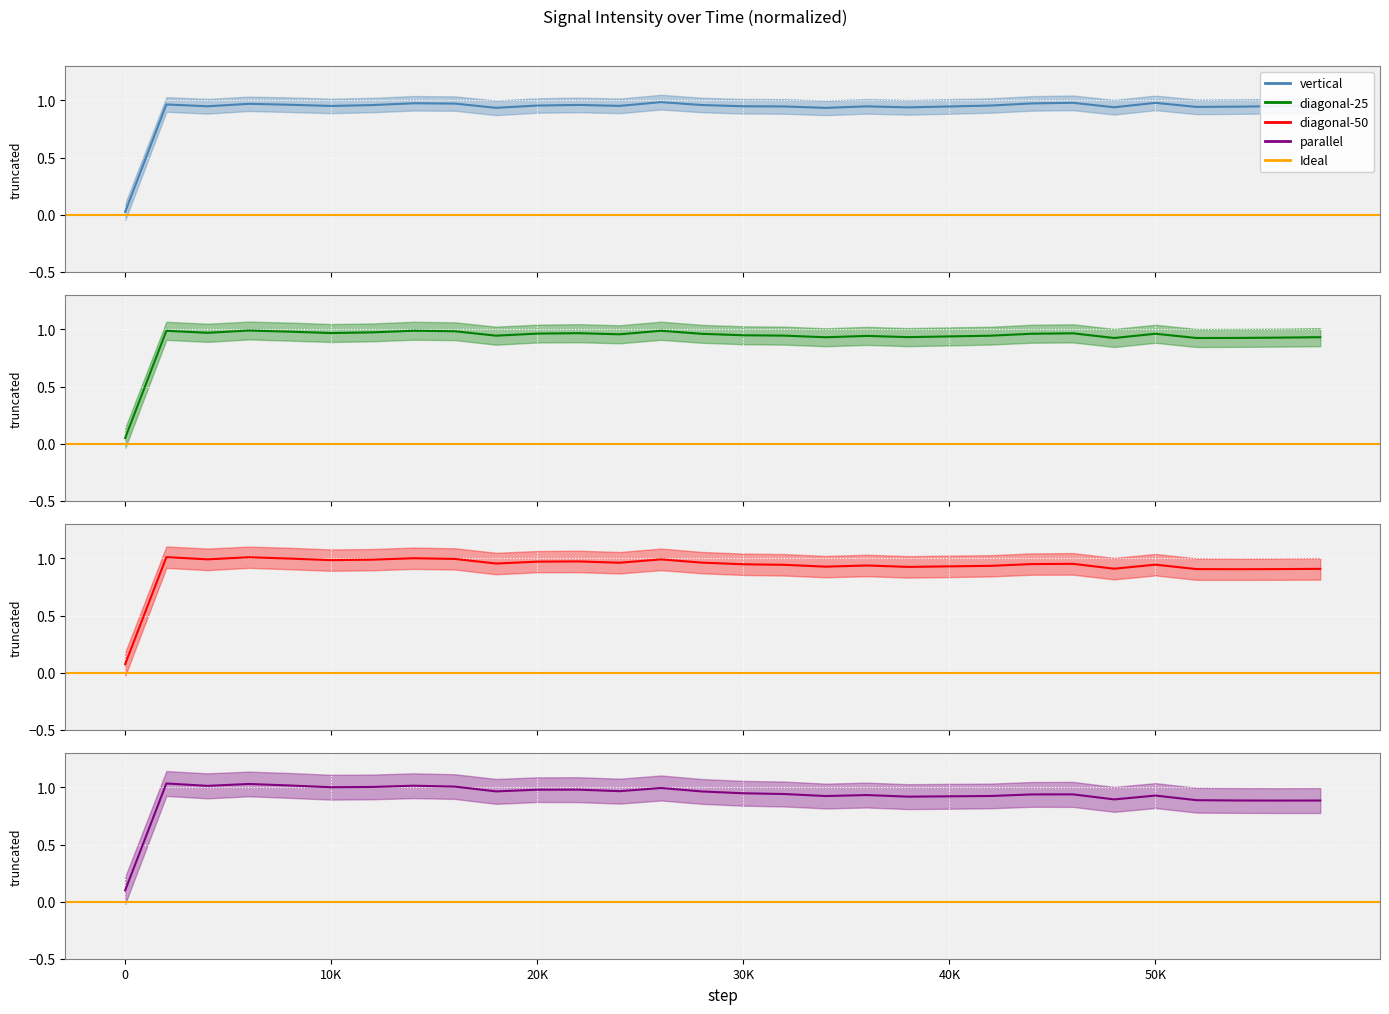

How many categories are shown in the chart?

30